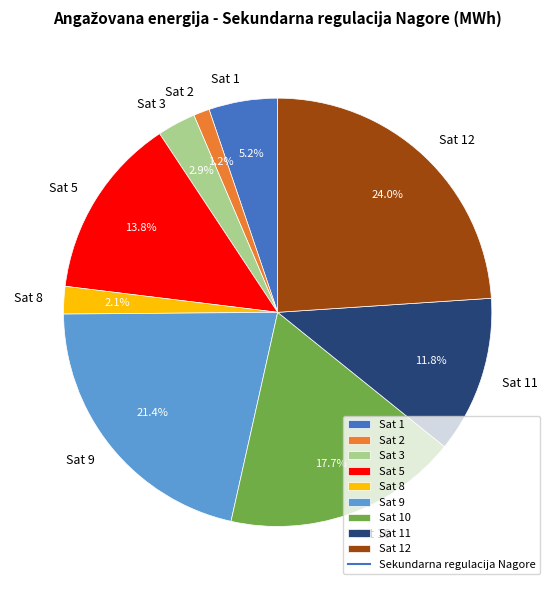

How many slices are in this pie chart?

9